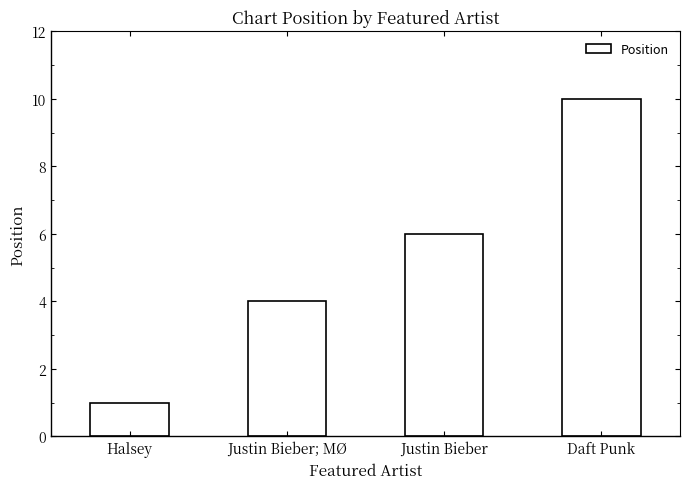

What is the difference between the second highest and second lowest values?

2